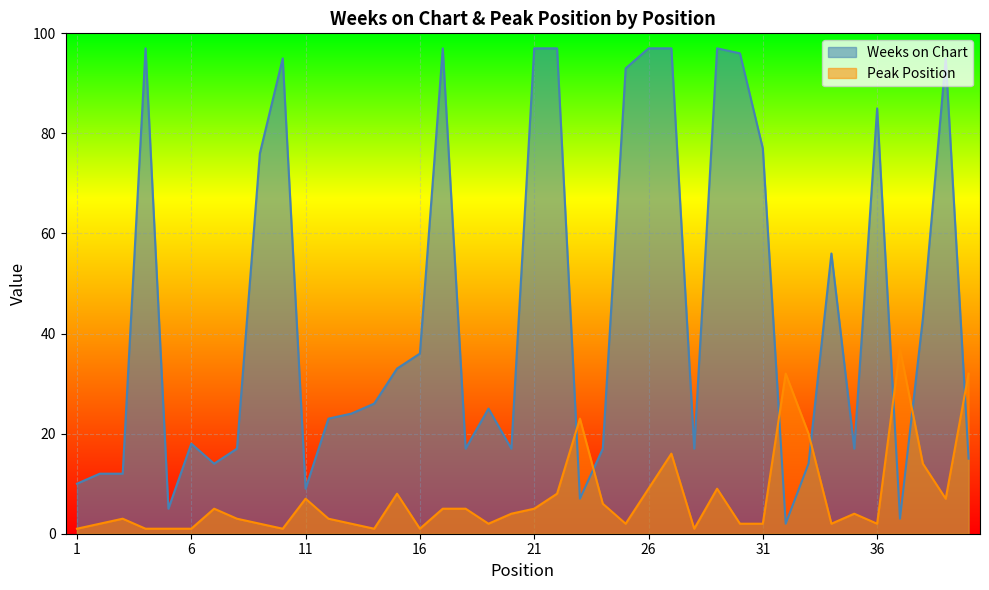

List the labels in order of Peak Position value, largest first.

37, 32, 40, 23, 33, 27, 38, 26, 29, 15, 22, 11, 39, 24, 7, 17, 18, 21, 20, 35, 3, 8, 12, 2, 9, 13, 19, 25, 30, 31, 34, 36, 1, 4, 5, 6, 10, 14, 16, 28